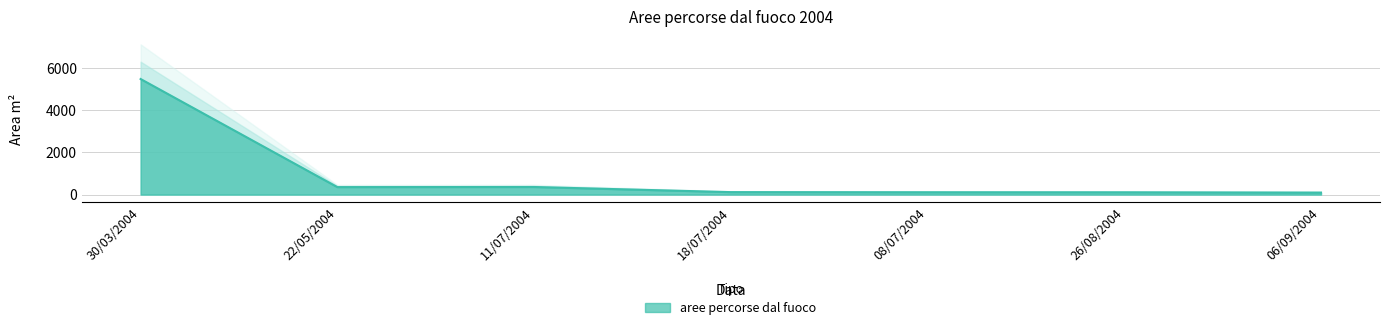

Where is the first local minimum?

22/05/2004